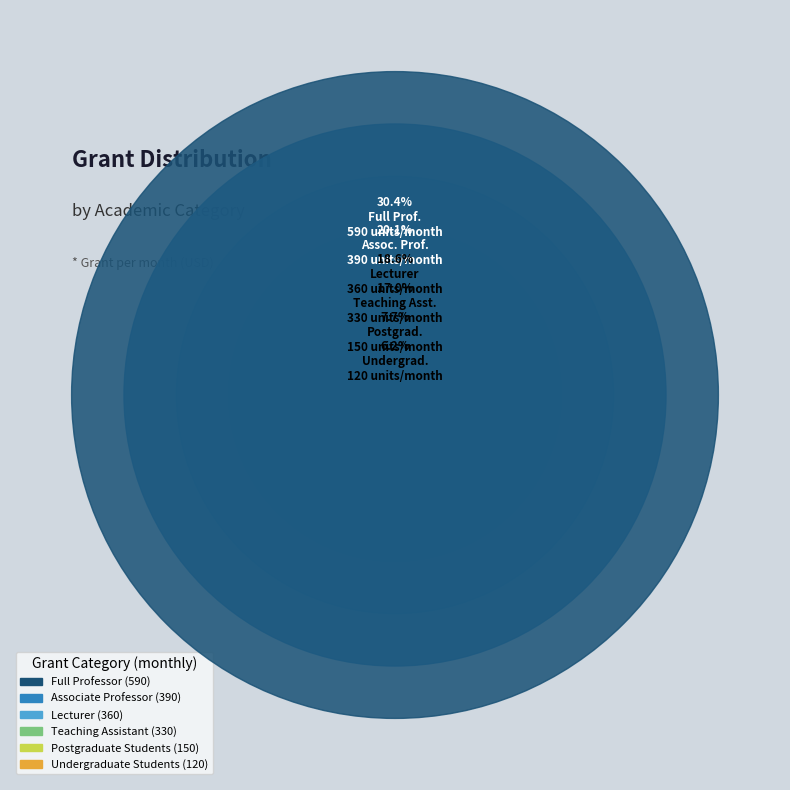

Do Lecturer and Postgraduate Students together represent more than half of the pie?

No